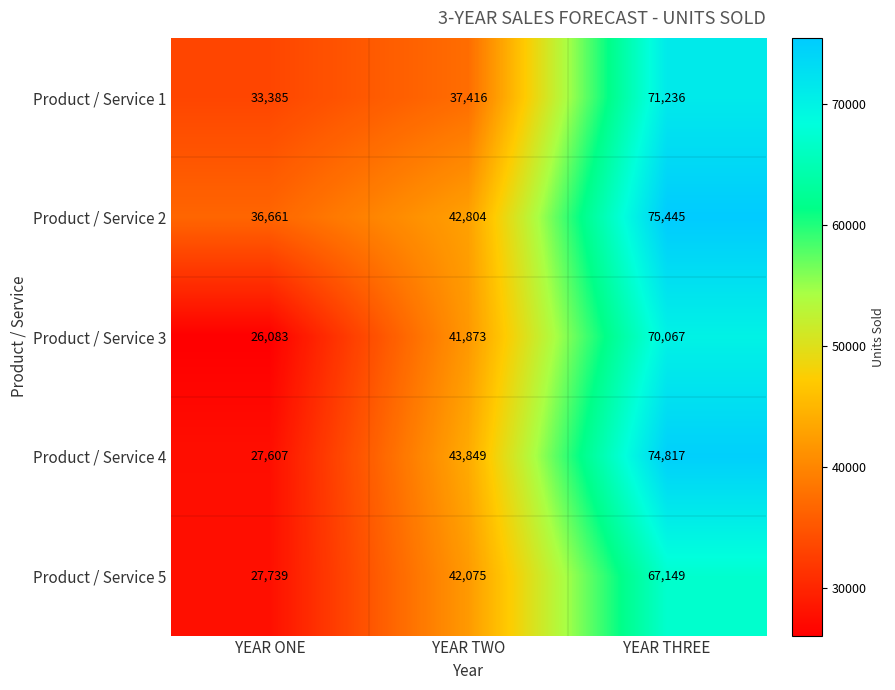

At how many categories does at least one series exceed 40971?

2